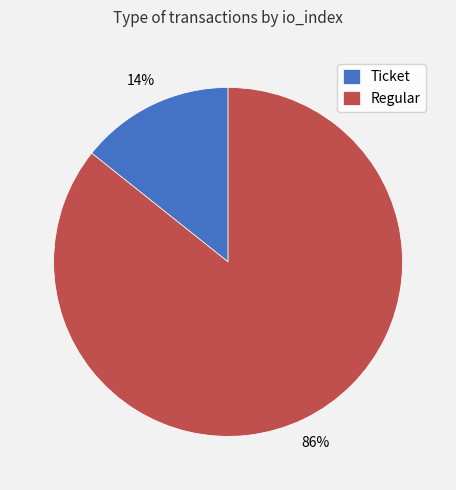

Rank the categories by value from highest to lowest.

Regular, Ticket